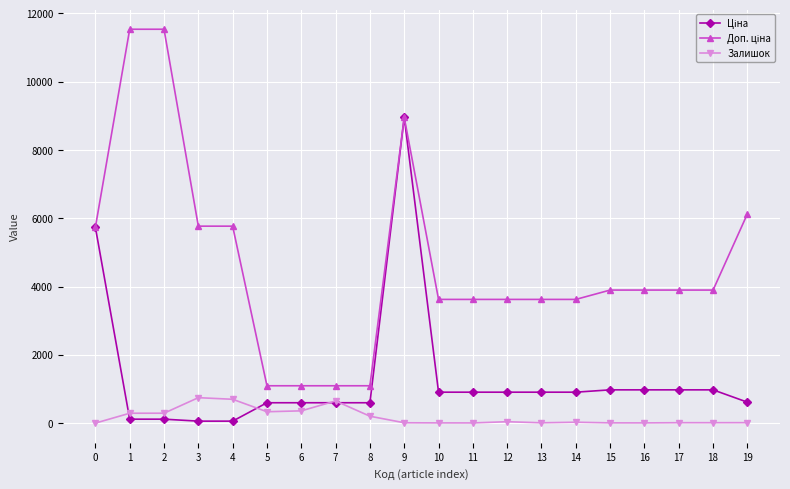

What is the value of the Залишок point at the 5th from the left?

698.0